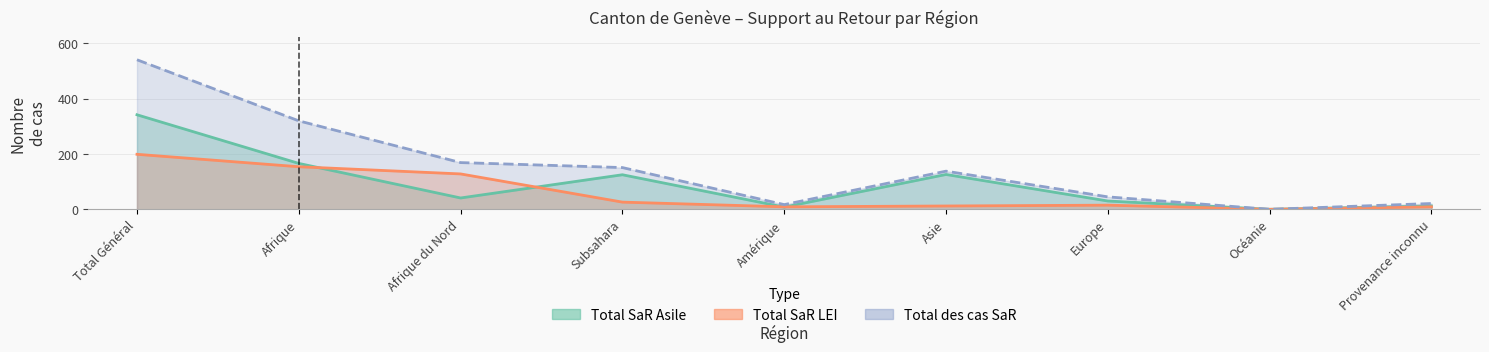

At which category does Total SaR Asile reach its first local peak?

Subsahara